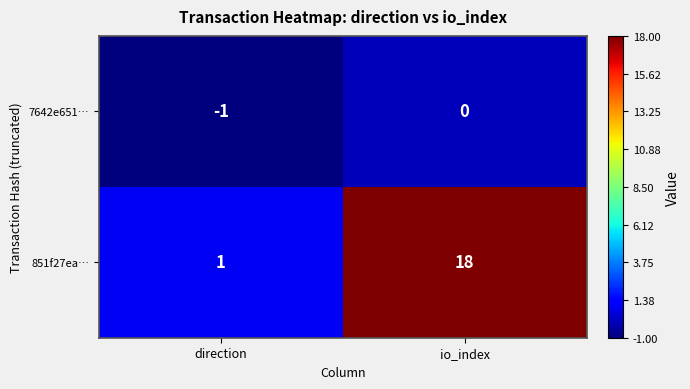

Is it true that 7642e651… equals -1 at direction?

True